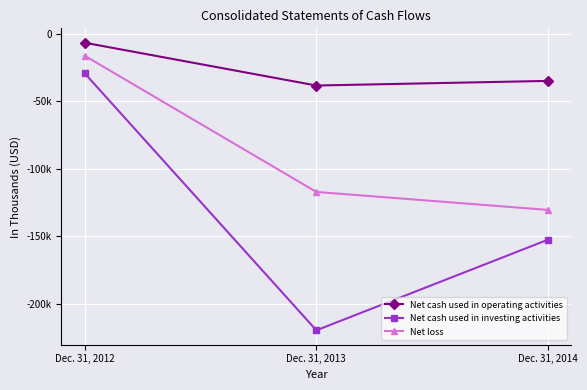

Which series has the largest total across all categories?

Net cash used in operating activities